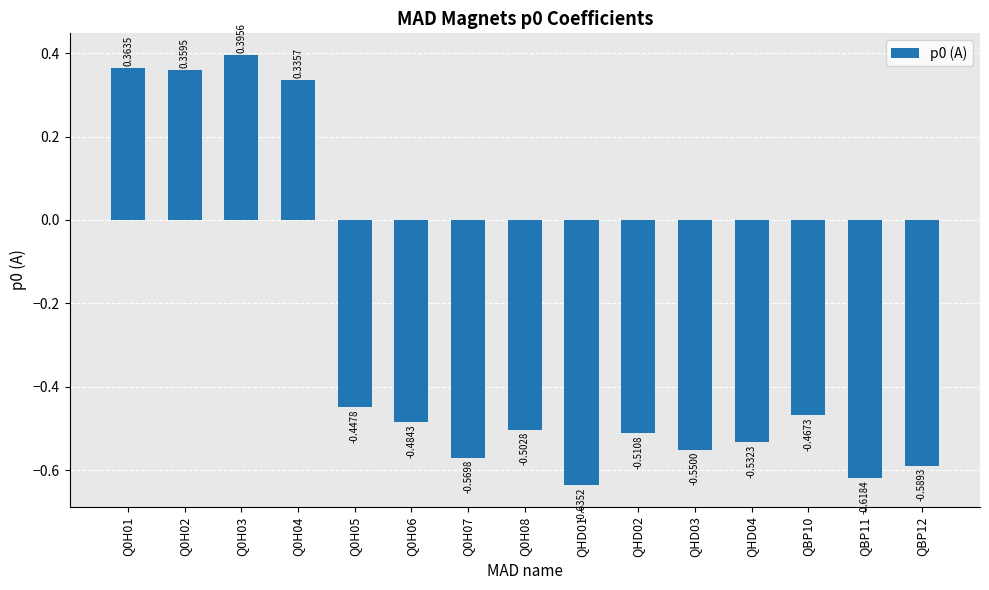

Which category has the lowest value across all series?

QHD01